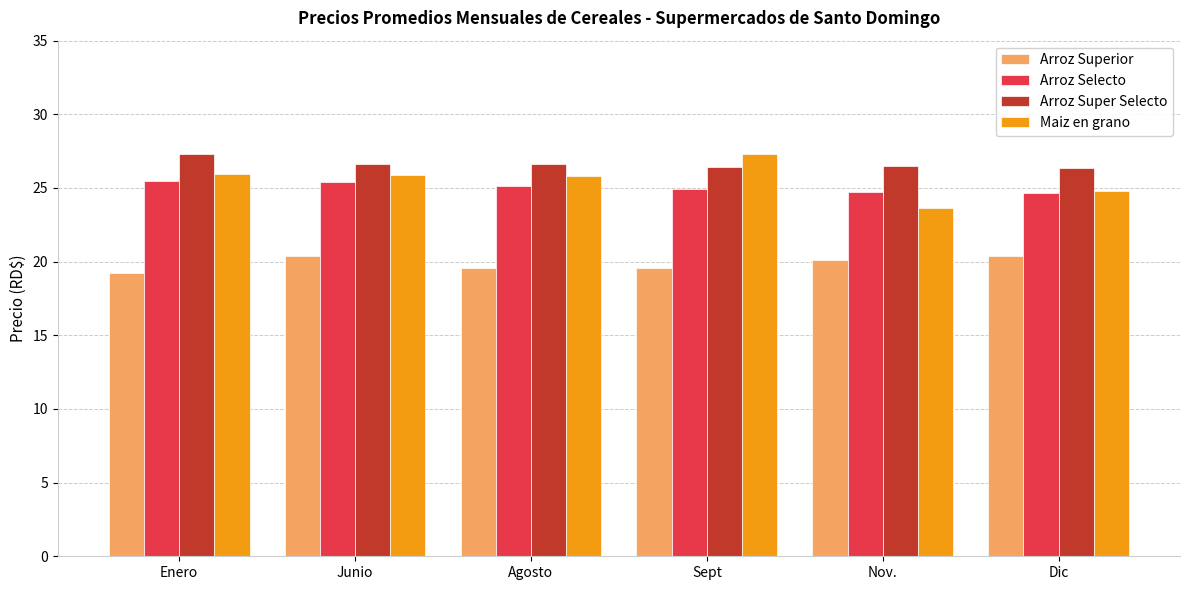

What are all the series names shown in the legend?

Arroz Superior, Arroz Selecto, Arroz Super Selecto, Maiz en grano